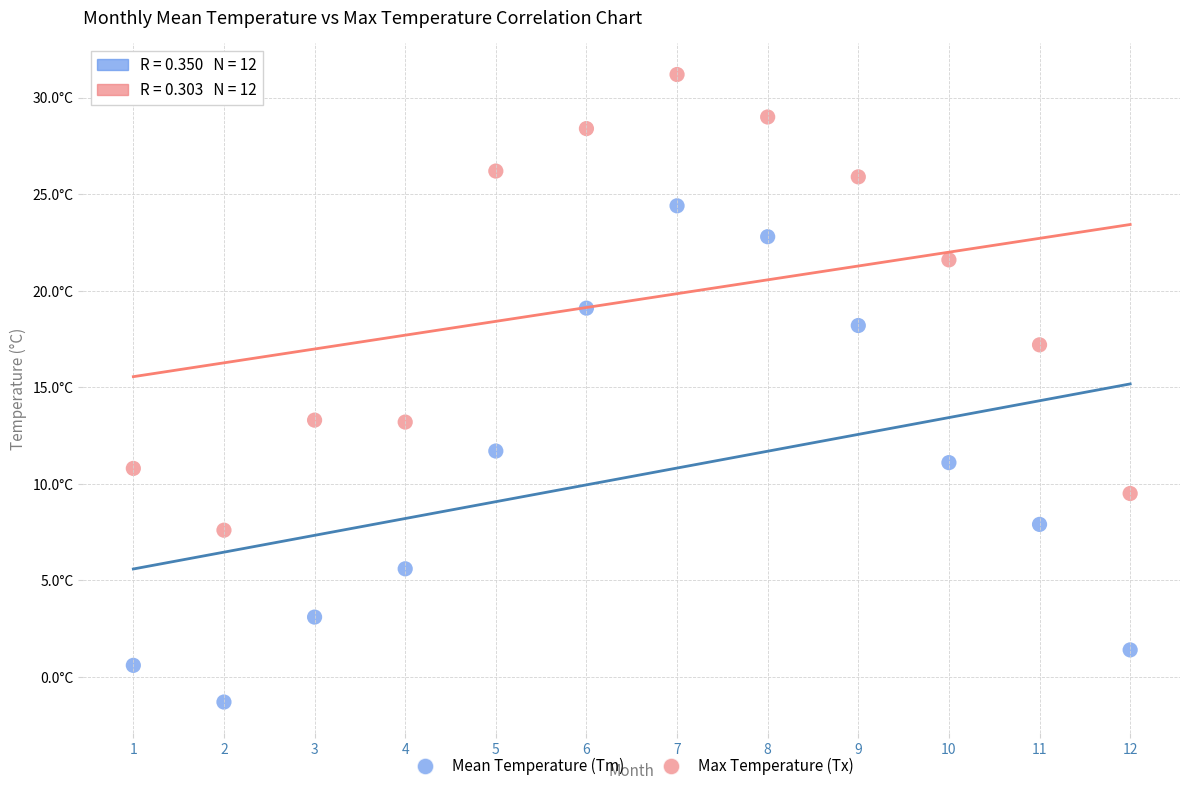

Which series has the largest Y range (max minus min)?

Mean Temperature (Tm)